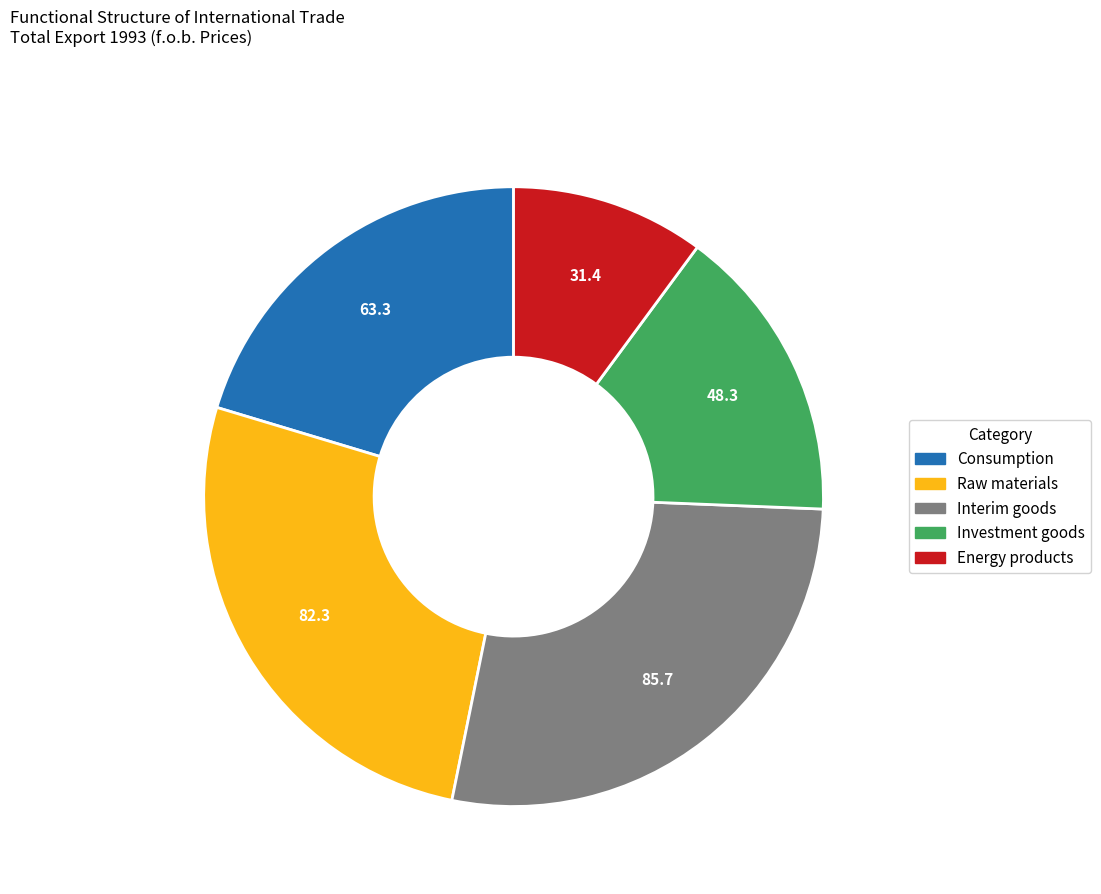

Approximately how many times larger is the value at Energy products compared to Interim goods?

0.4